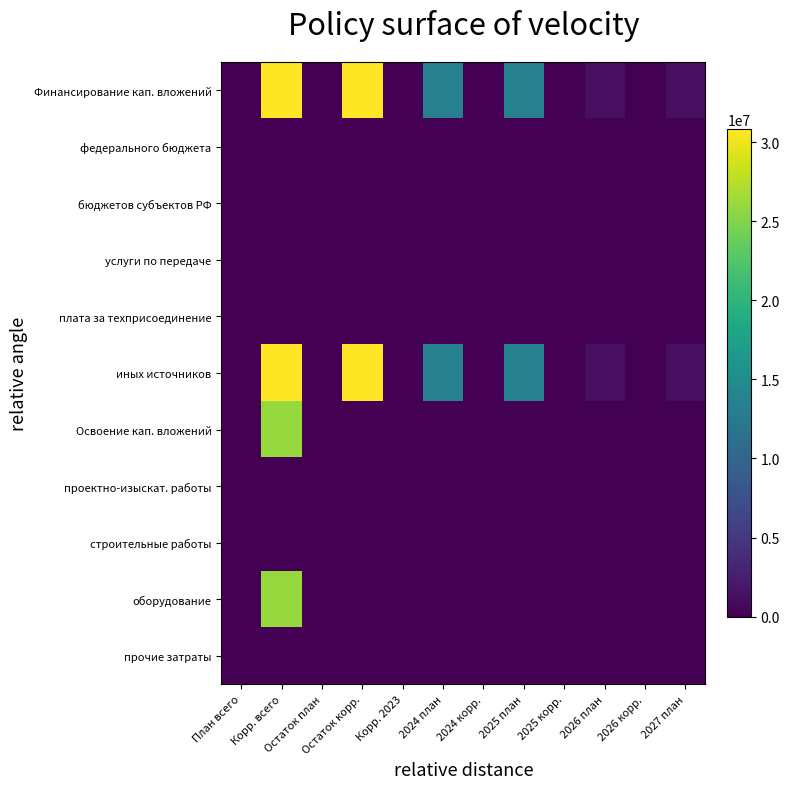

At 2024 корр., list the series in order from smallest to largest.

Финансирование кап. вложений, федерального бюджета, бюджетов субъектов РФ, услуги по передаче, плата за техприсоединение, иных источников, Освоение кап. вложений, проектно-изыскат. работы, строительные работы, оборудование, прочие затраты